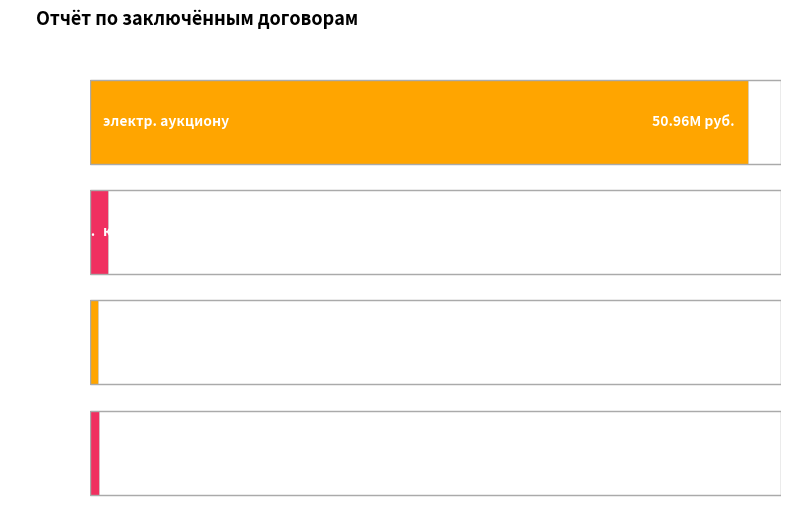

What is the ratio of the value at без проведения торгов to the value at котировке?

0.4